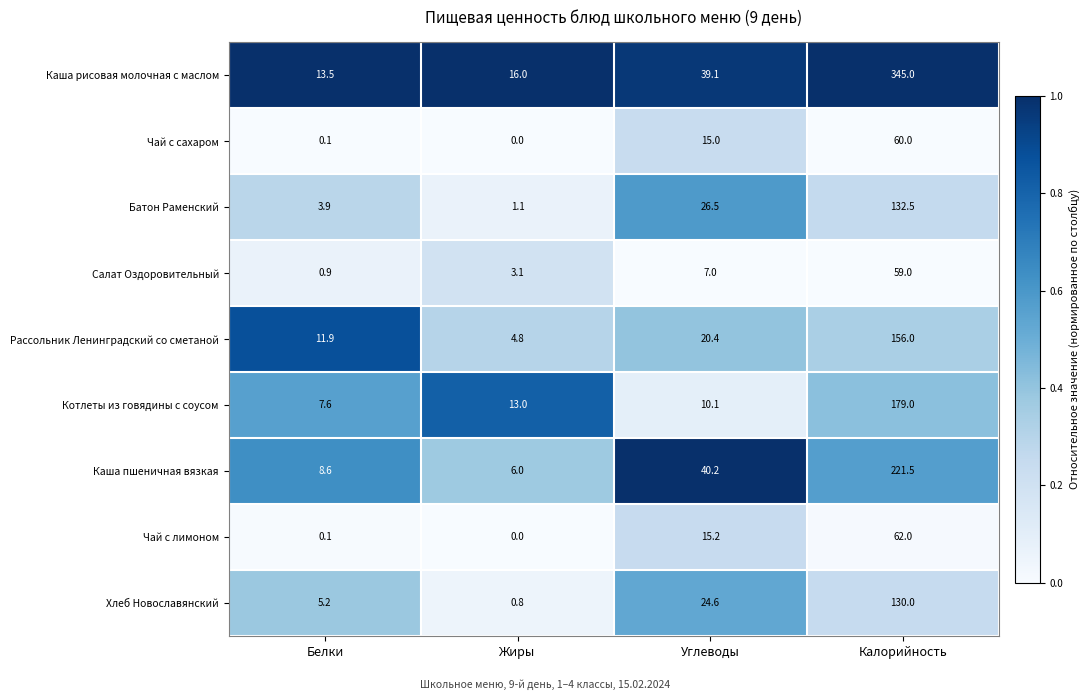

What is the spread (max minus min) of values at Углеводы?

33.2